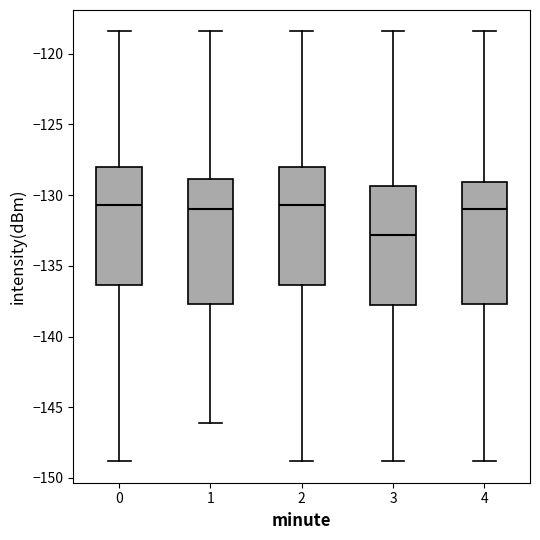

Reading left to right, read every box against the y-axis: the position of its median line, the range the box covers, and the ends of its whiskers. The values are not printed on the chart, so give them approximately, as read against the axis.

0: median -130.5, box -136.5 to -128.0, whiskers -149.0 to -118.5
1: median -131.0, box -137.5 to -129.0, whiskers -146.0 to -118.5
2: median -130.5, box -136.5 to -128.0, whiskers -149.0 to -118.5
3: median -133.0, box -138.0 to -129.5, whiskers -149.0 to -118.5
4: median -131.0, box -137.5 to -129.0, whiskers -149.0 to -118.5